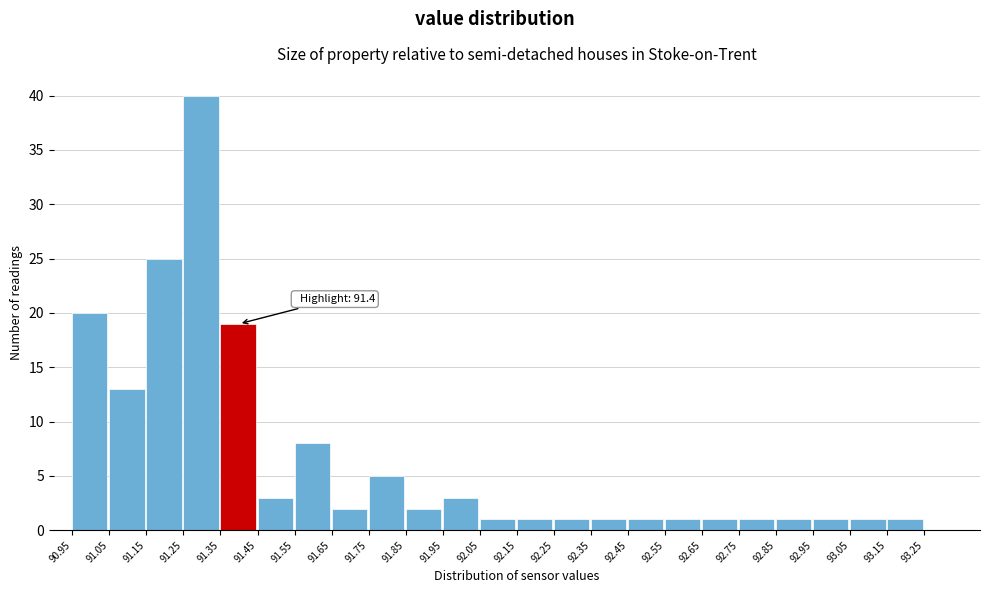

Over which range of the x-axis is the bar tallest?

91.25 to 91.35